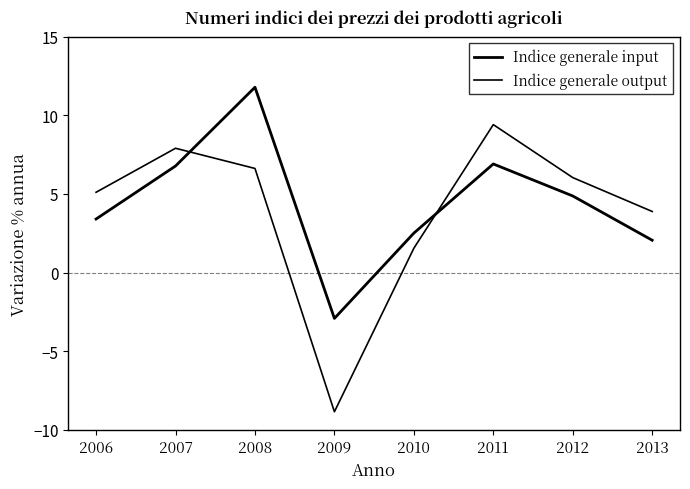

How many series are shown in this chart?

2